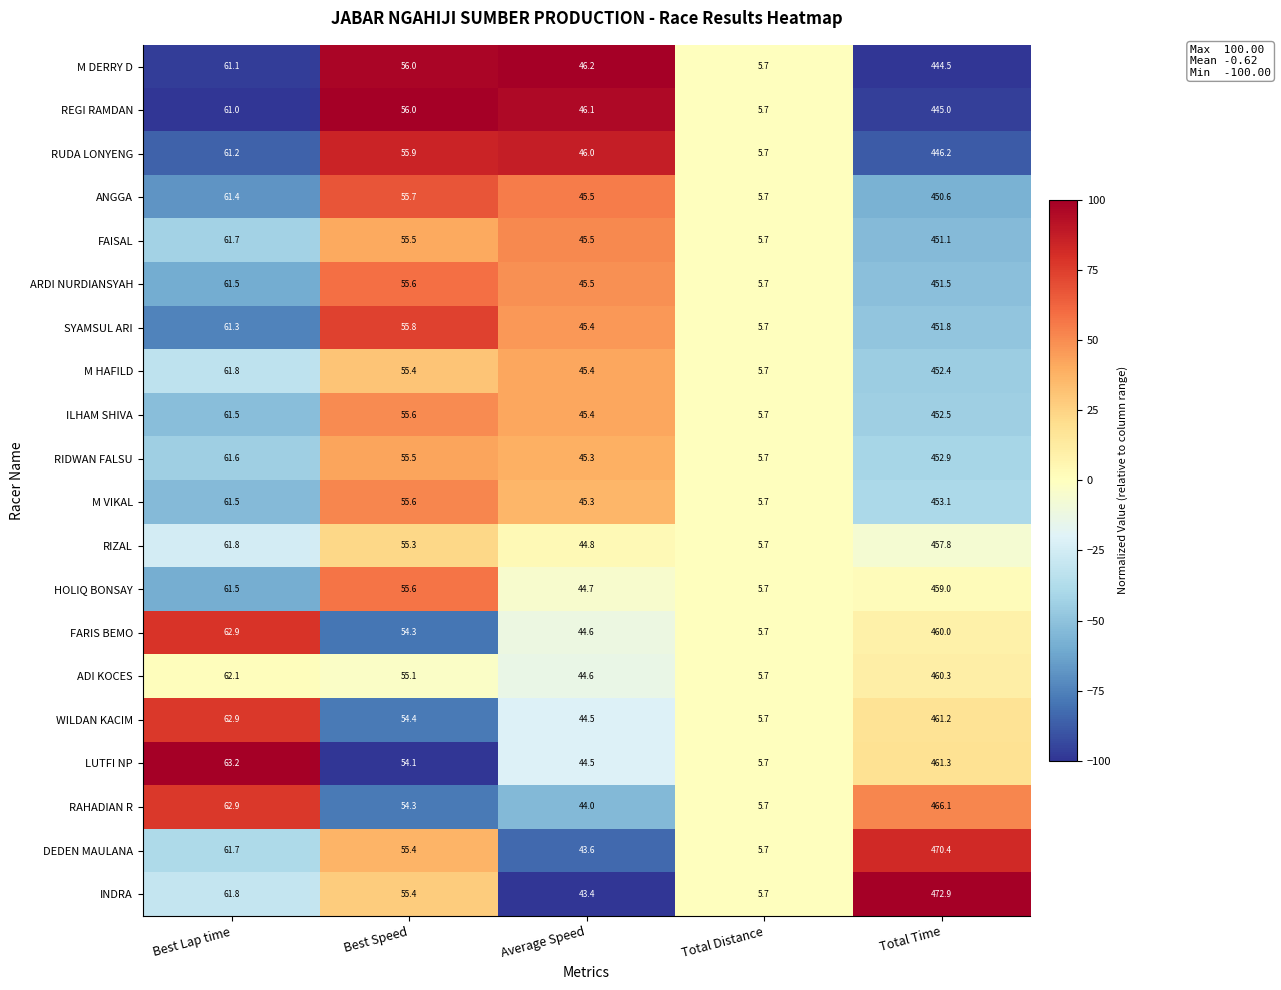

Rank the series by their maximum value, from highest to lowest.

INDRA, DEDEN MAULANA, RAHADIAN R, LUTFI NP, WILDAN KACIM, ADI KOCES, FARIS BEMO, HOLIQ BONSAY, RIZAL, M VIKAL, RIDWAN FALSU, ILHAM SHIVA, M HAFILD, SYAMSUL ARI, ARDI NURDIANSYAH, FAISAL, ANGGA, RUDA LONYENG, REGI RAMDAN, M DERRY D